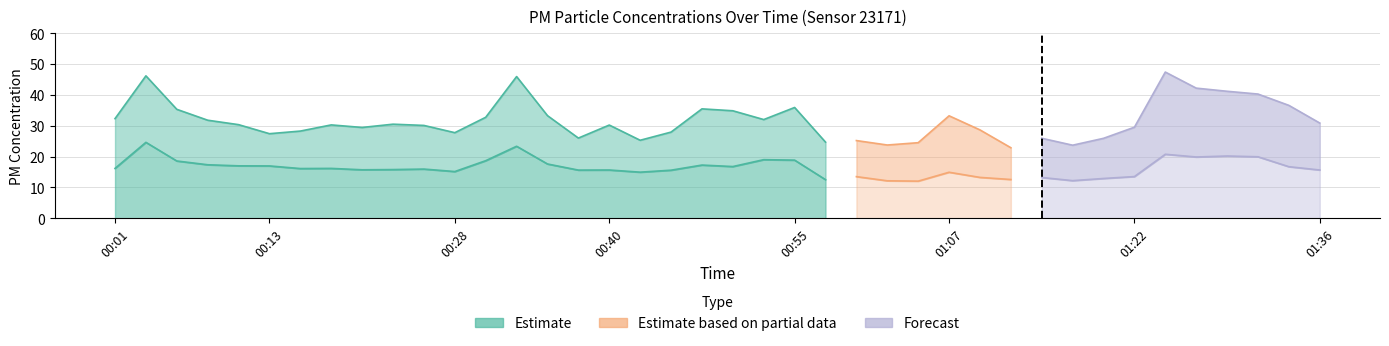

At which category does P1 reach its first local peak?

00:03